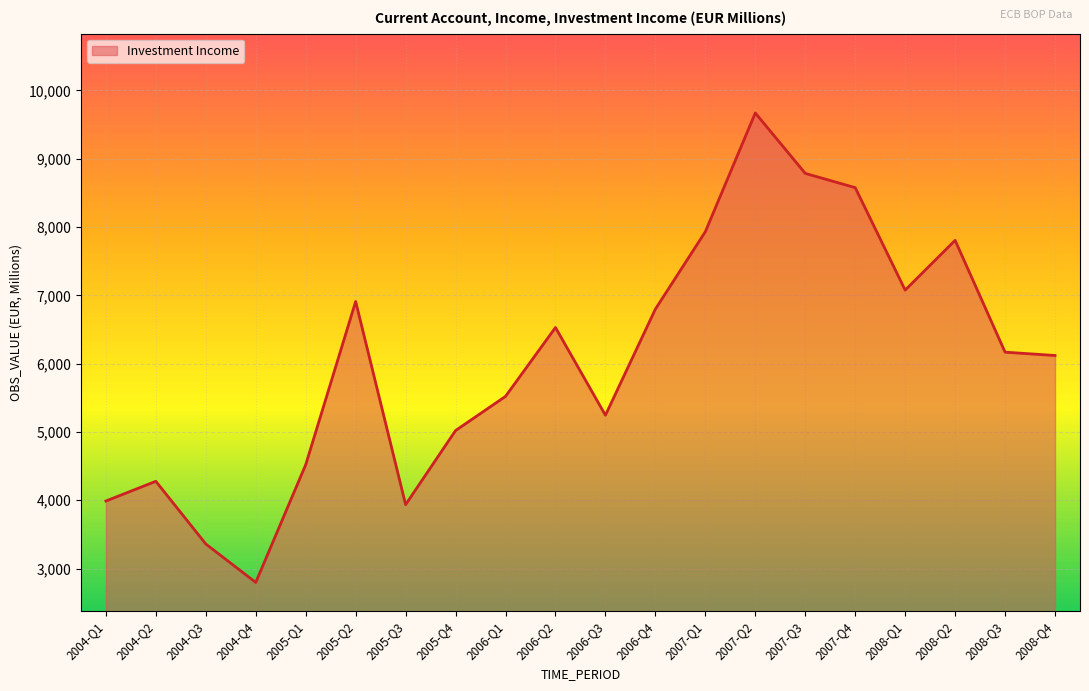

Count the number of data series in this chart.

1